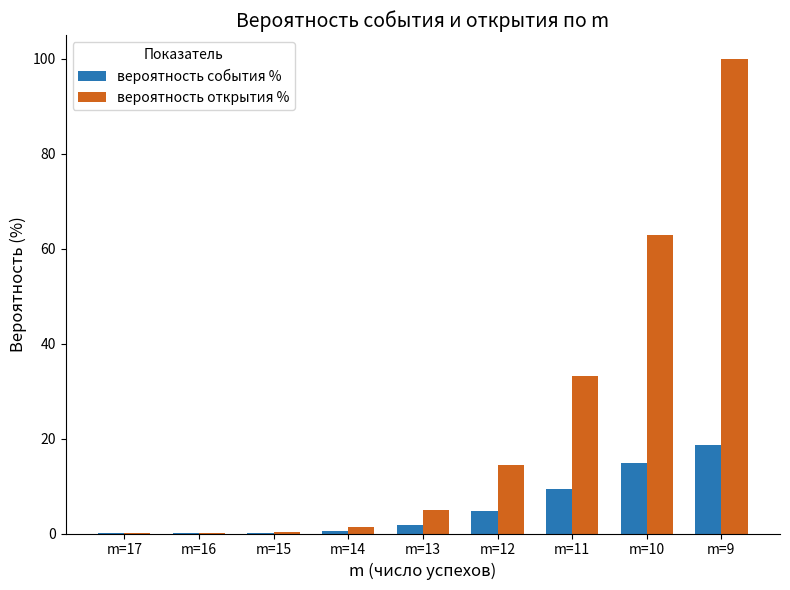

What is the highest value of the вероятность открытия % series?

100.0